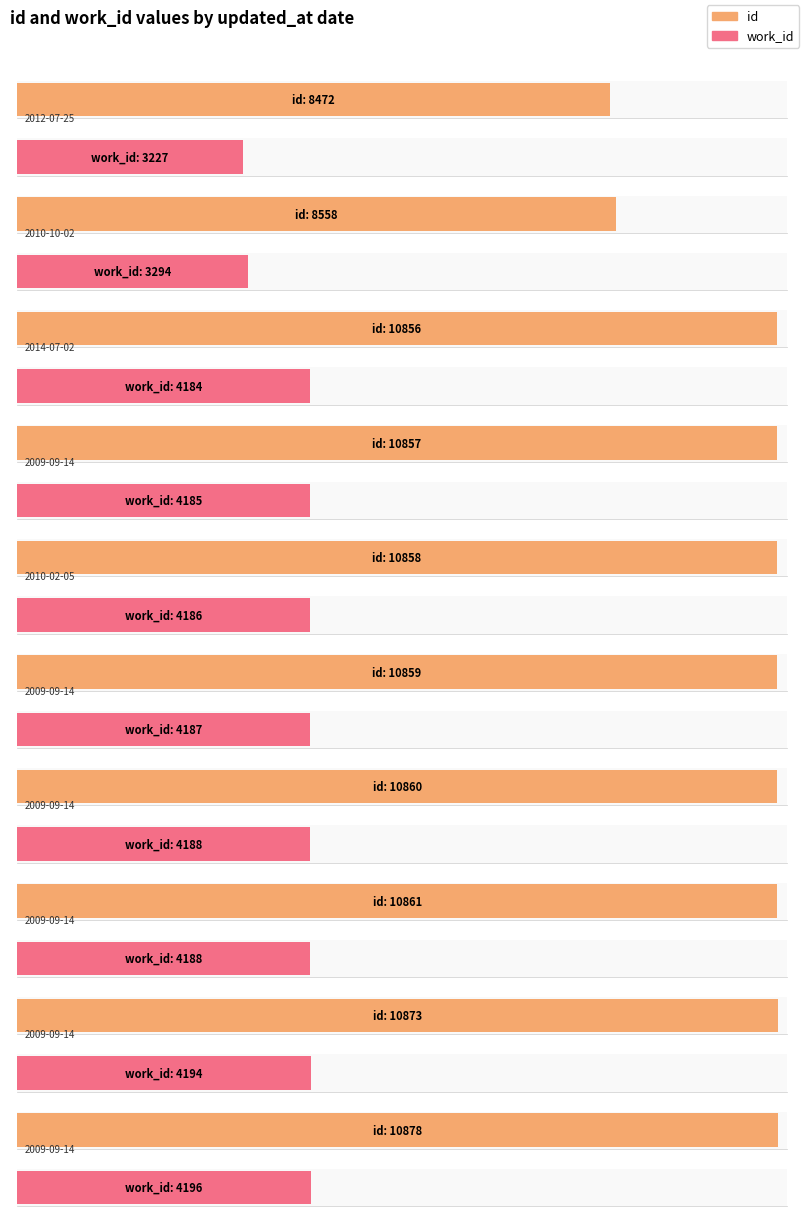

Reading right to left, list all the values displayed in this chart.

id: 10878	10873	10861	10860	10859	10858	10857	10856	8558	8472
work_id: 4196	4194	4188	4188	4187	4186	4185	4184	3294	3227